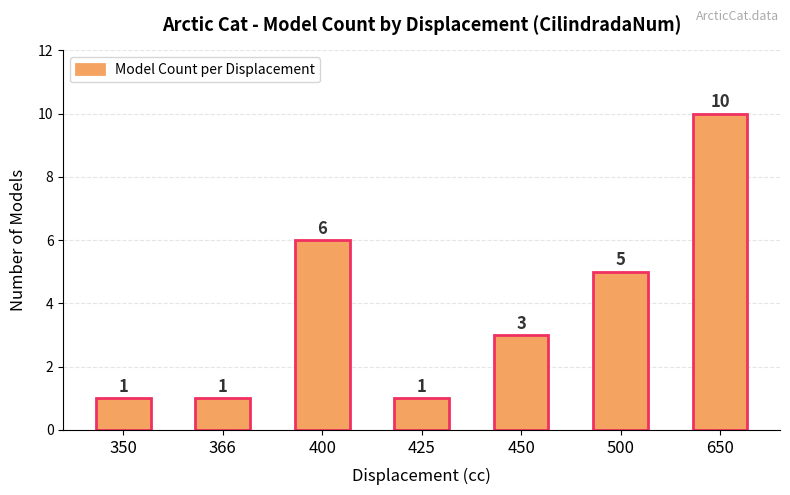

Reading left to right, extract all data points from this chart.

350=1	366=1	400=6	425=1	450=3	500=5	650=10